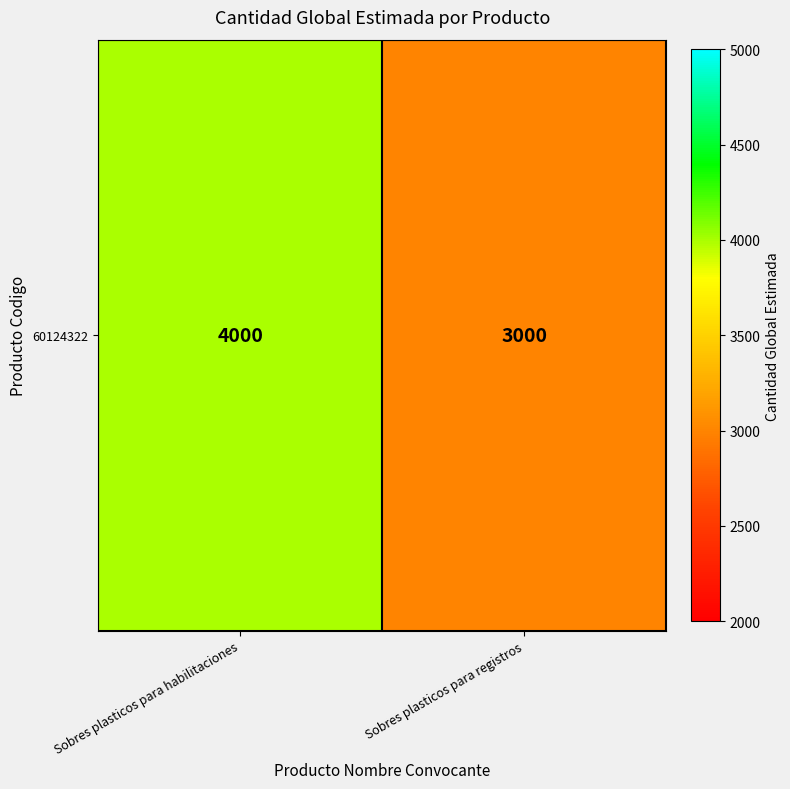

What is the sum of all values?

7000